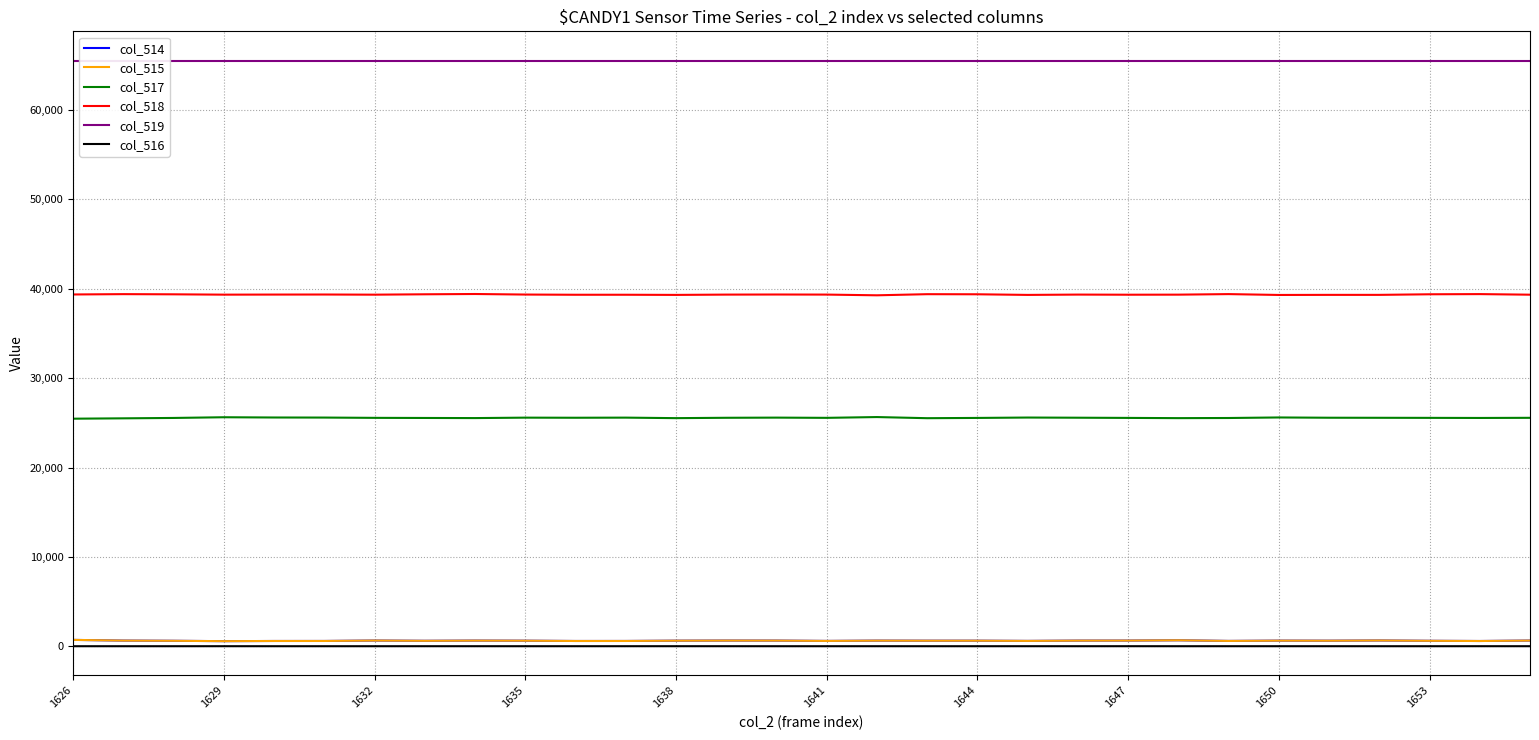

True or false: col_517 and col_515 intersect in this chart.

False